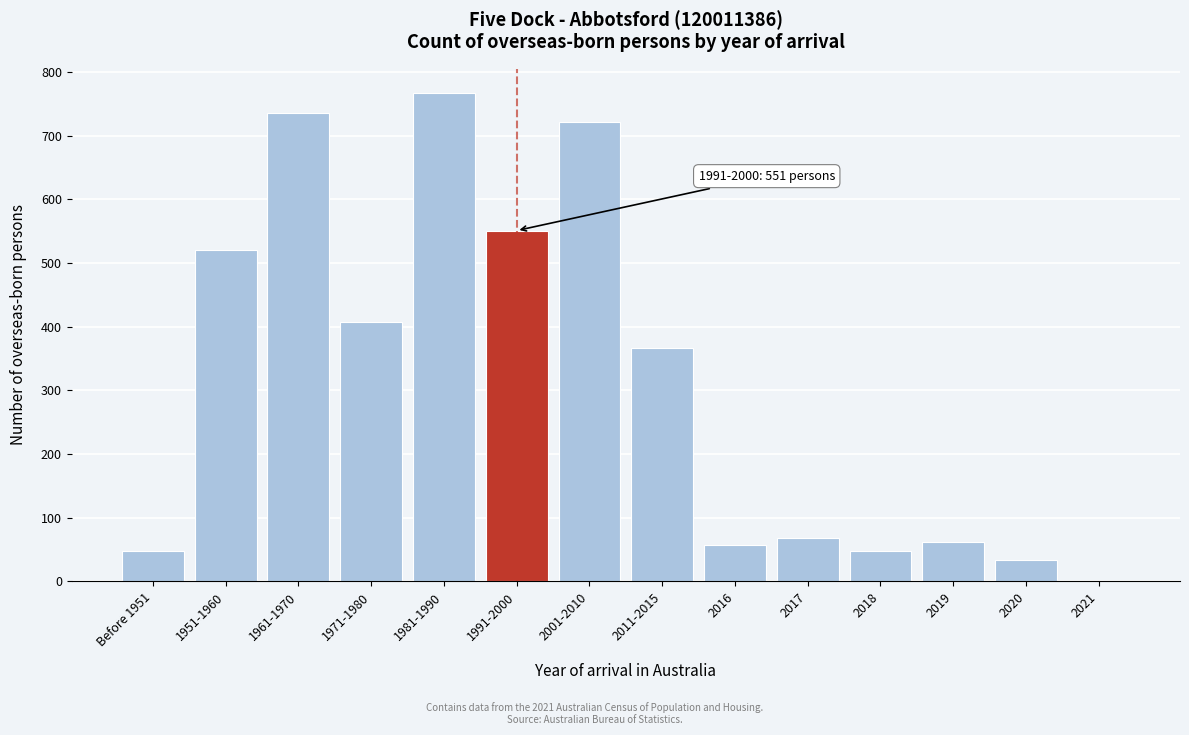

Reading left to right, list all the values displayed in this chart.

Before 1951=47	1951-1960=520	1961-1970=736	1971-1980=408	1981-1990=767	1991-2000=551	2001-2010=721	2011-2015=367	2016=57	2017=68	2018=47	2019=61	2020=34	2021=0